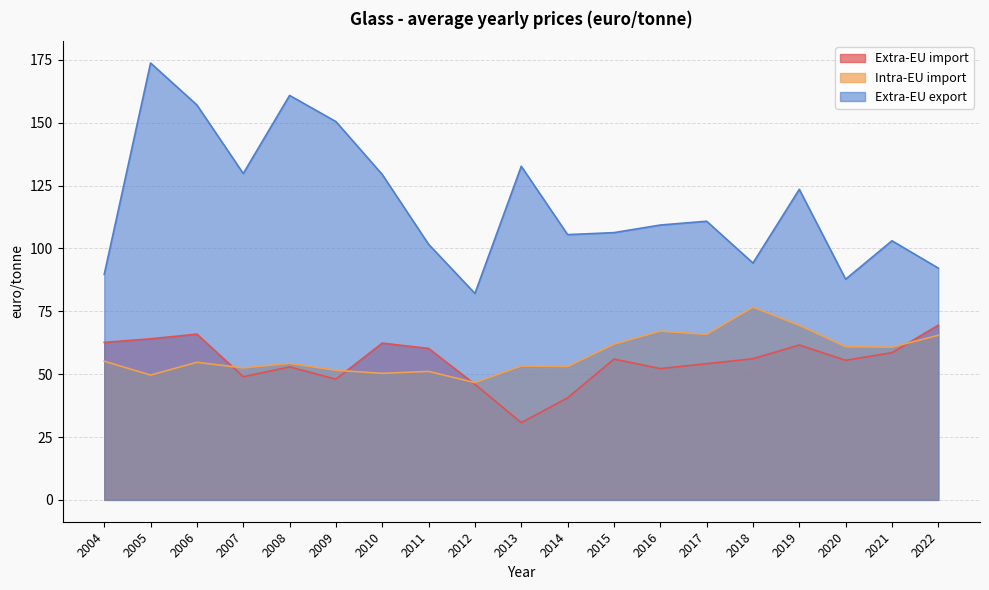

What is the difference between the Intra-EU import values at 2018 and 2022?

11.2